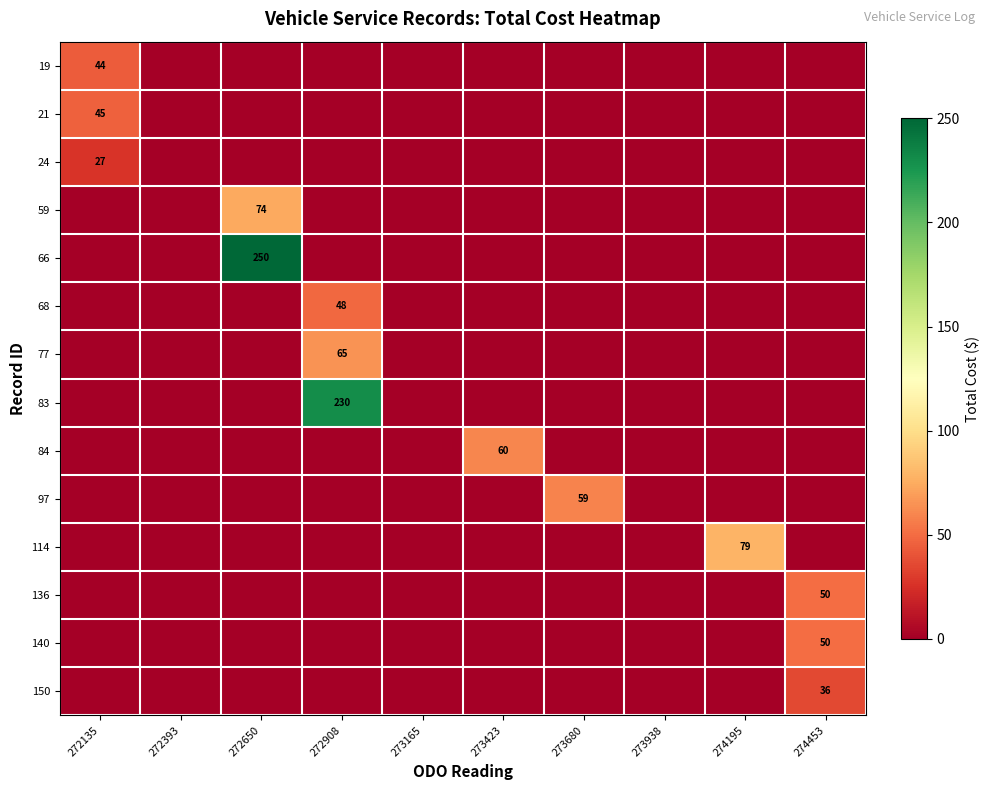

True or false: 150 has a value of 18 at 274453.

False